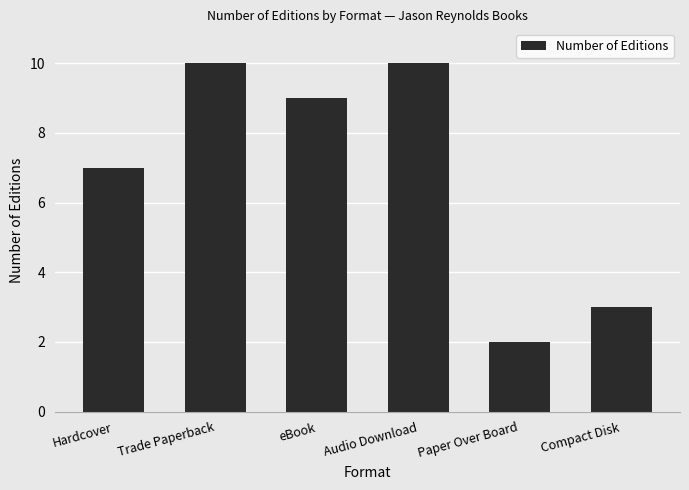

Is it true that the value at Compact Disk is 4?

False